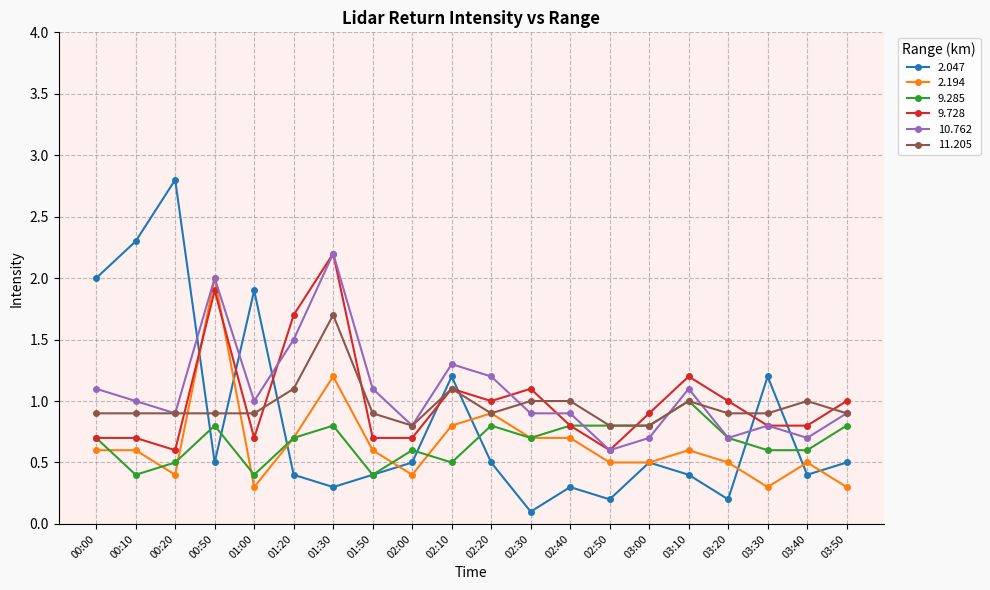

True or false: 9.728 and 2.194 cross at least once.

True